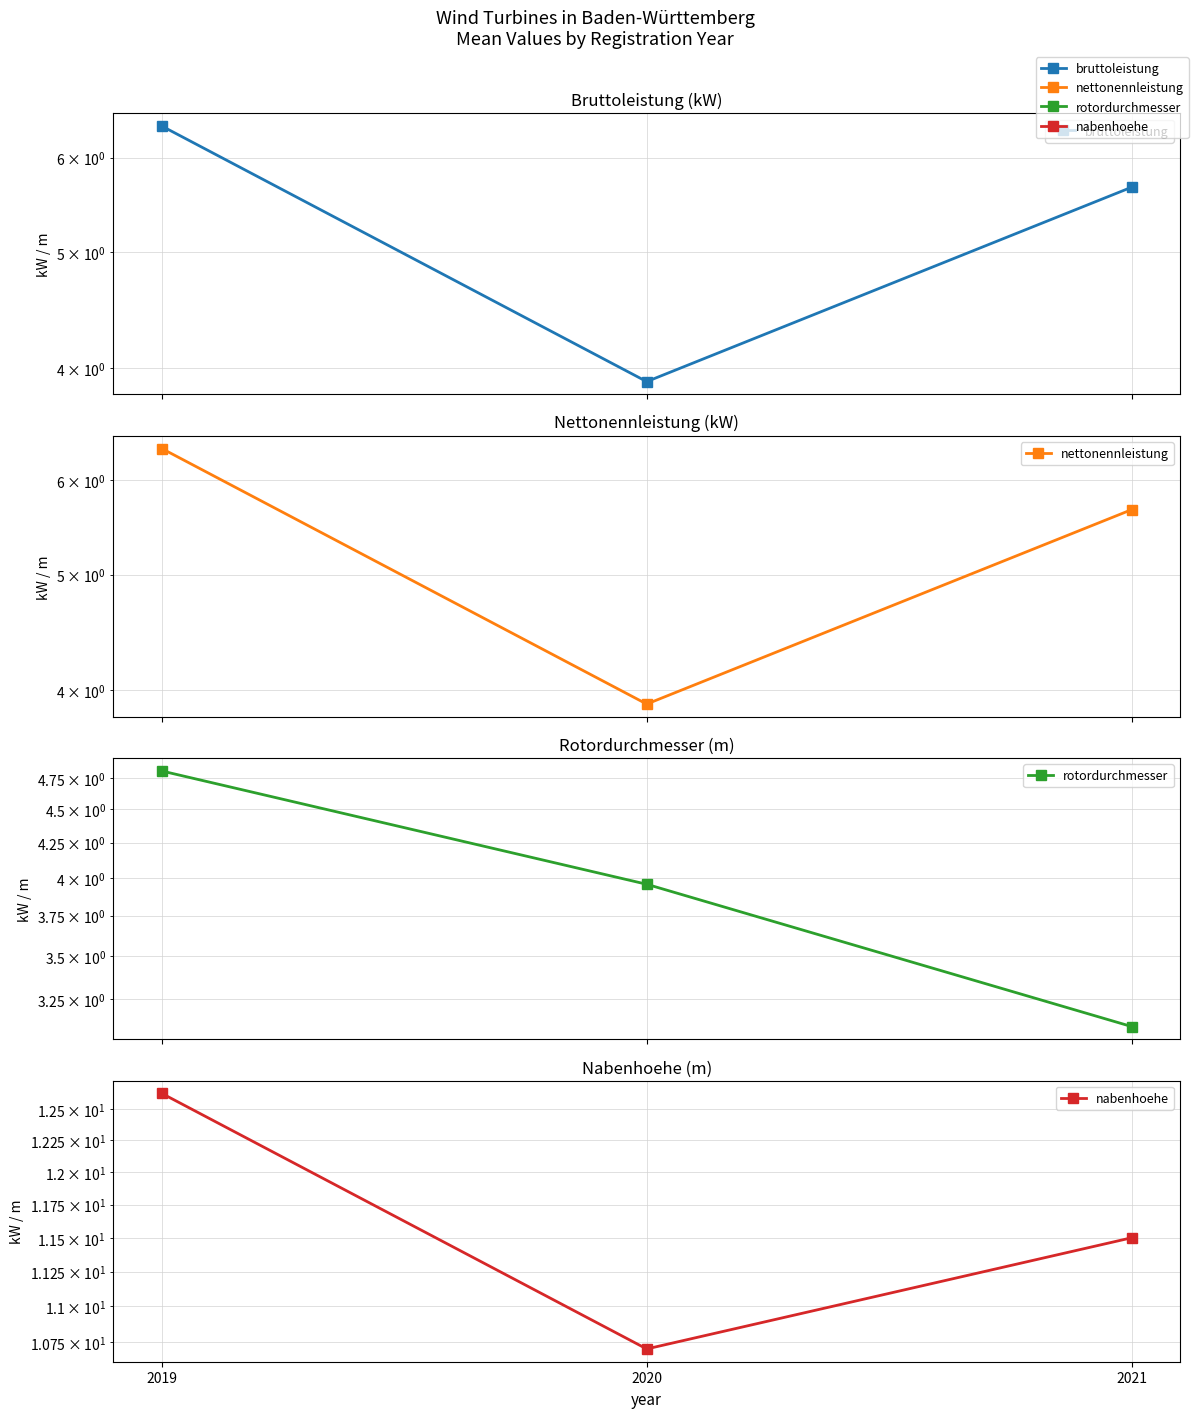

What is the sum of all bruttoleistung values?

15.9